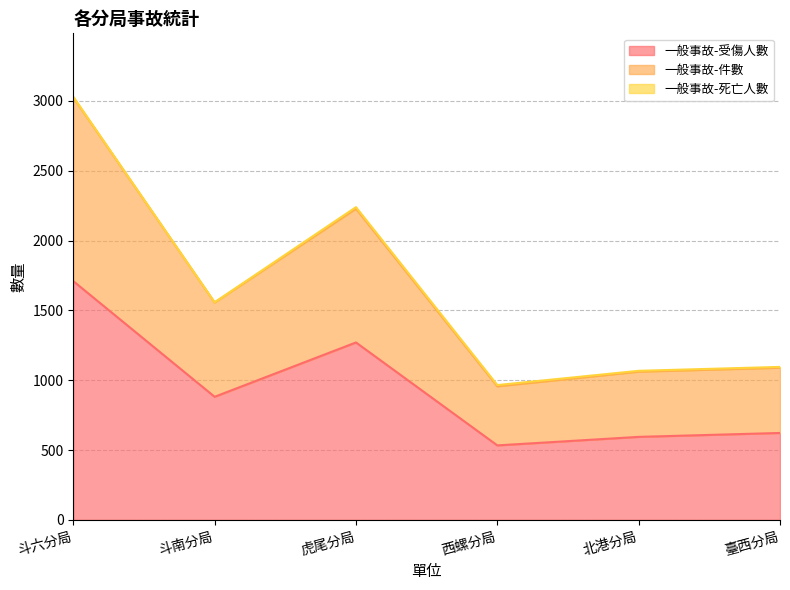

At which category is the sum across all series the highest?

斗六分局